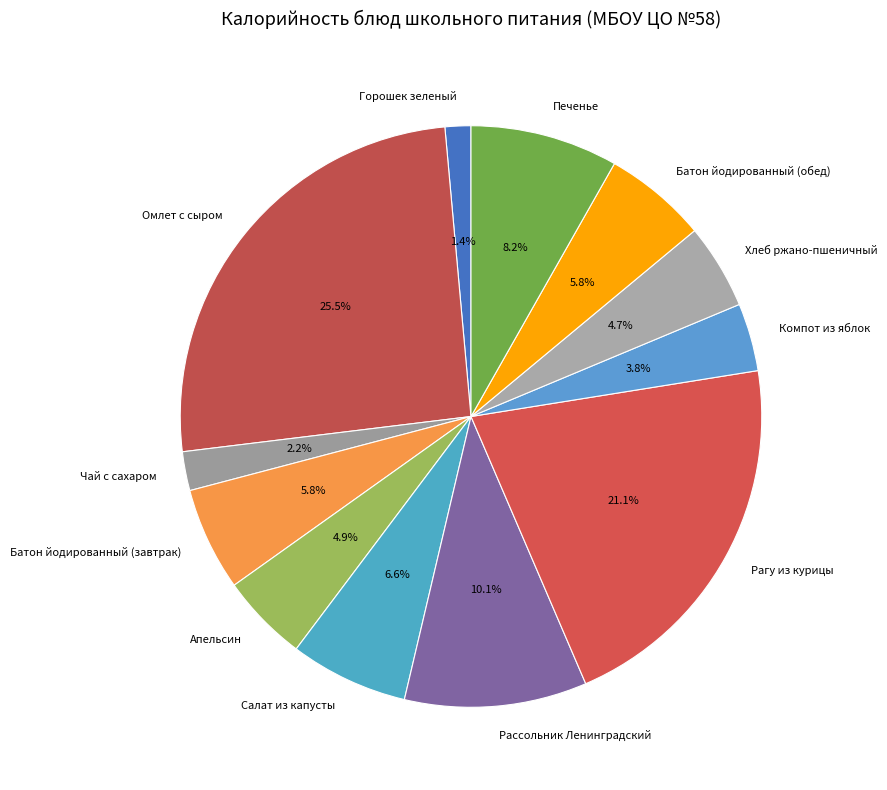

What portion of the pie excludes Компот из яблок?

96.2%